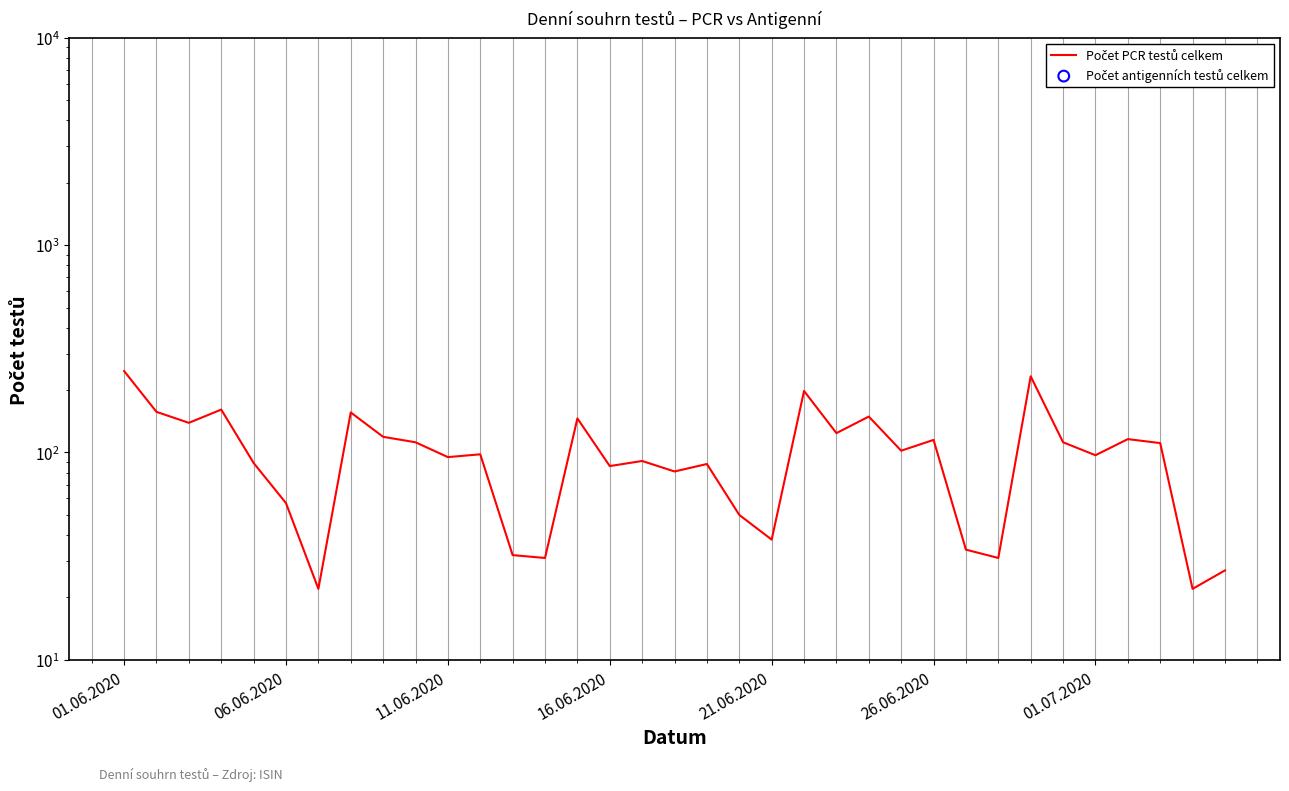

At which category is the sum across all series the highest?

01.06.2020